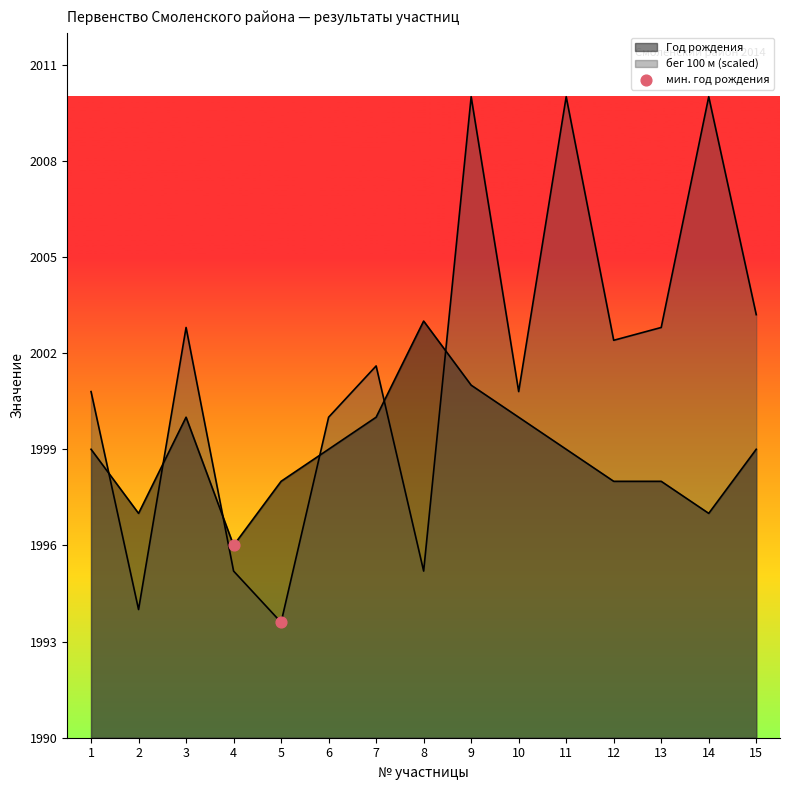

Approximately how many times larger is the value at 15 compared to 12?

1.0